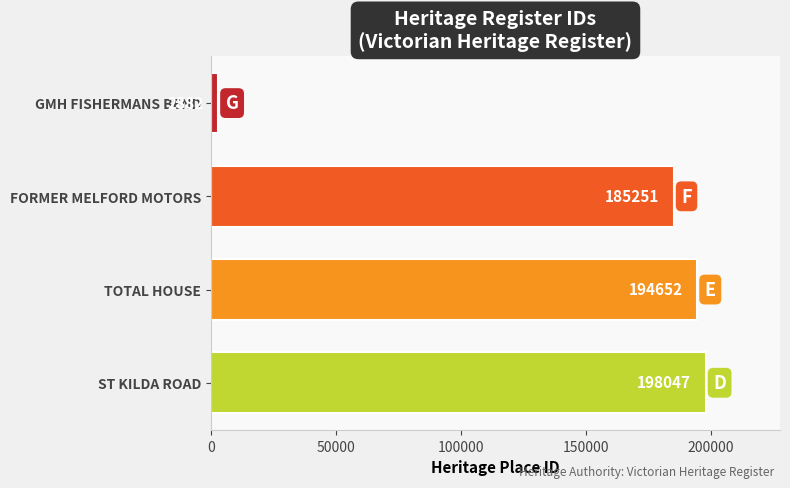

What is the smallest value displayed?

2882